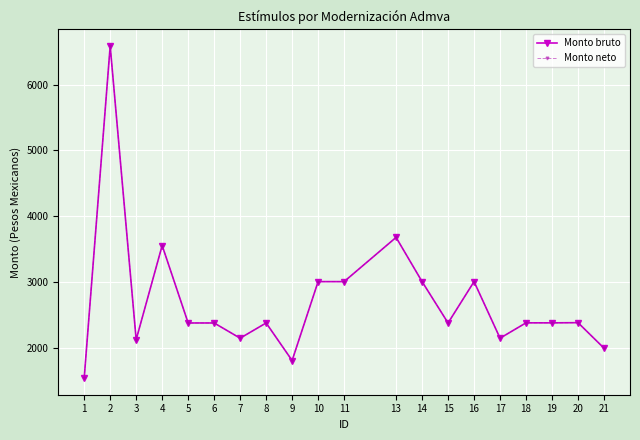

Is this an area chart (filled region under the line)?

No